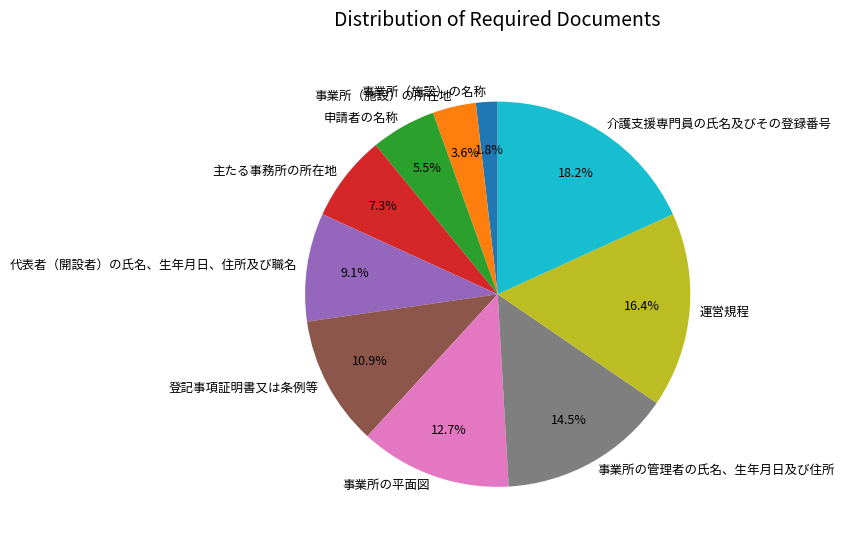

To the nearest percent, what portion does 登記事項証明書又は条例等 represent?

11%